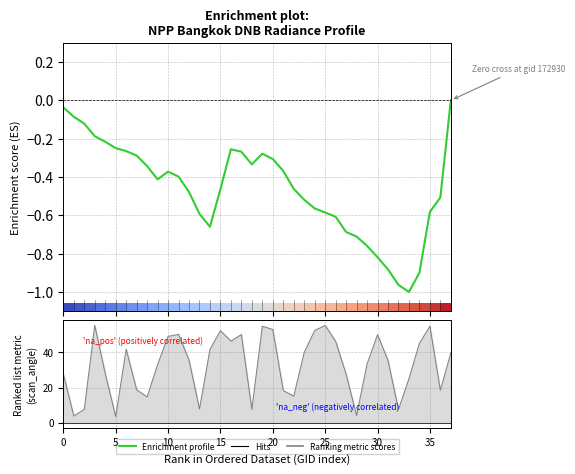

What is the difference between the maximum and second lowest values in the Ranking metric scores series?

51.4